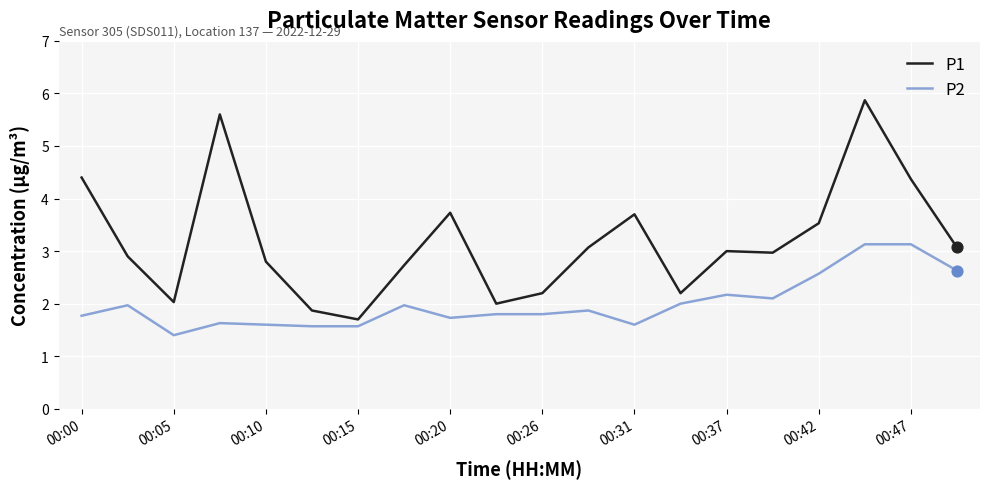

What are all the series names shown in the legend?

P1, P2